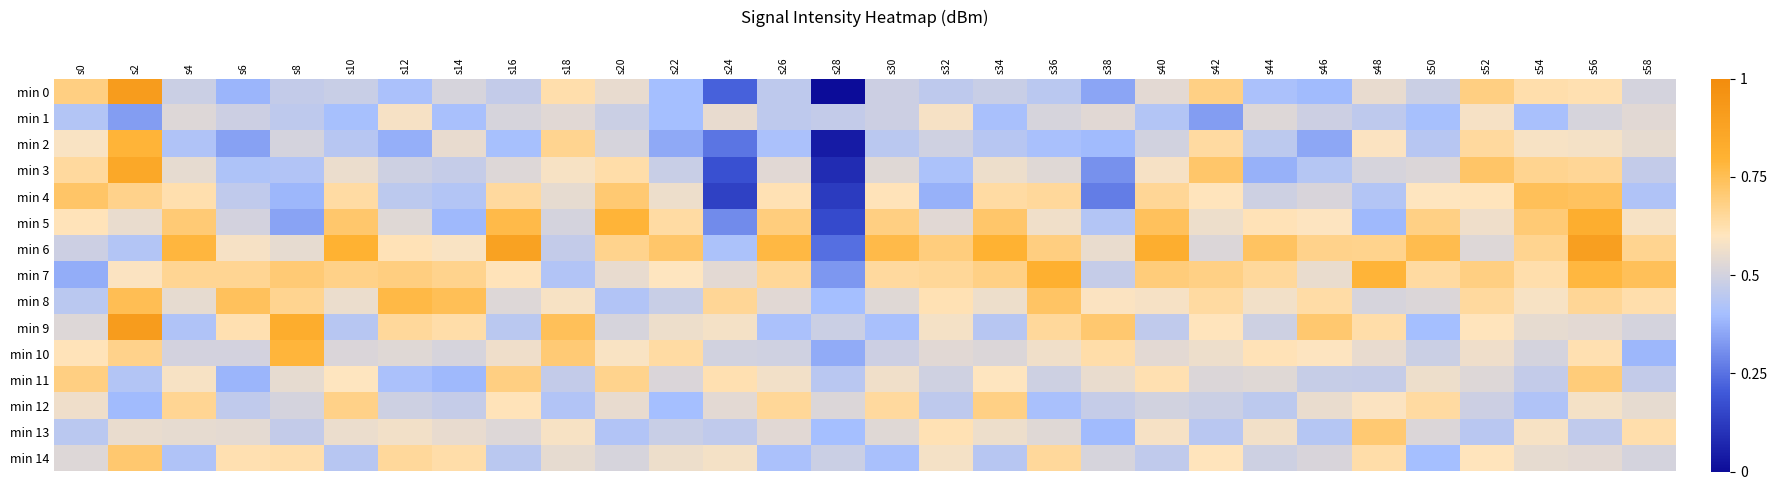

Reading left to right, extract all data points from this chart.

min 0: s0=0.7	s2=0.9	s4=0.5	s6=0.4	s8=0.5	s10=0.5	s12=0.4	s14=0.5	s16=0.5	s18=0.6	s20=0.5	s22=0.4	s24=0.2	s26=0.5	s28=0.0	s30=0.5	s32=0.5	s34=0.5	s36=0.4	s38=0.4	s40=0.5	s42=0.7	s44=0.4	s46=0.4	s48=0.6	s50=0.5	s52=0.7	s54=0.6	s56=0.6	s58=0.5
min 1: s0=0.4	s2=0.3	s4=0.5	s6=0.5	s8=0.5	s10=0.4	s12=0.6	s14=0.4	s16=0.5	s18=0.5	s20=0.5	s22=0.4	s24=0.6	s26=0.5	s28=0.5	s30=0.5	s32=0.6	s34=0.4	s36=0.5	s38=0.5	s40=0.4	s42=0.3	s44=0.5	s46=0.5	s48=0.5	s50=0.4	s52=0.6	s54=0.4	s56=0.5	s58=0.5
min 2: s0=0.6	s2=0.8	s4=0.4	s6=0.3	s8=0.5	s10=0.4	s12=0.4	s14=0.5	s16=0.4	s18=0.7	s20=0.5	s22=0.4	s24=0.3	s26=0.4	s28=0.0	s30=0.4	s32=0.5	s34=0.4	s36=0.4	s38=0.4	s40=0.5	s42=0.6	s44=0.5	s46=0.4	s48=0.6	s50=0.4	s52=0.6	s54=0.6	s56=0.6	s58=0.5
min 3: s0=0.6	s2=0.9	s4=0.5	s6=0.4	s8=0.4	s10=0.6	s12=0.5	s14=0.5	s16=0.5	s18=0.6	s20=0.6	s22=0.5	s24=0.2	s26=0.5	s28=0.1	s30=0.5	s32=0.4	s34=0.6	s36=0.5	s38=0.3	s40=0.6	s42=0.7	s44=0.4	s46=0.4	s48=0.5	s50=0.5	s52=0.7	s54=0.7	s56=0.7	s58=0.5
min 4: s0=0.7	s2=0.7	s4=0.6	s6=0.5	s8=0.4	s10=0.6	s12=0.5	s14=0.4	s16=0.6	s18=0.5	s20=0.7	s22=0.6	s24=0.1	s26=0.6	s28=0.1	s30=0.6	s32=0.4	s34=0.6	s36=0.6	s38=0.3	s40=0.7	s42=0.6	s44=0.5	s46=0.5	s48=0.4	s50=0.6	s52=0.6	s54=0.7	s56=0.7	s58=0.4
min 5: s0=0.6	s2=0.6	s4=0.7	s6=0.5	s8=0.3	s10=0.7	s12=0.5	s14=0.4	s16=0.8	s18=0.5	s20=0.8	s22=0.6	s24=0.3	s26=0.7	s28=0.2	s30=0.7	s32=0.5	s34=0.7	s36=0.6	s38=0.4	s40=0.7	s42=0.6	s44=0.6	s46=0.6	s48=0.4	s50=0.7	s52=0.6	s54=0.7	s56=0.8	s58=0.6
min 6: s0=0.5	s2=0.4	s4=0.8	s6=0.6	s8=0.5	s10=0.8	s12=0.6	s14=0.6	s16=0.9	s18=0.5	s20=0.7	s22=0.7	s24=0.4	s26=0.8	s28=0.2	s30=0.8	s32=0.7	s34=0.8	s36=0.7	s38=0.6	s40=0.8	s42=0.5	s44=0.7	s46=0.7	s48=0.7	s50=0.8	s52=0.5	s54=0.7	s56=0.9	s58=0.7
min 7: s0=0.4	s2=0.6	s4=0.7	s6=0.7	s8=0.7	s10=0.7	s12=0.7	s14=0.7	s16=0.6	s18=0.4	s20=0.5	s22=0.6	s24=0.5	s26=0.7	s28=0.3	s30=0.6	s32=0.7	s34=0.7	s36=0.8	s38=0.5	s40=0.7	s42=0.7	s44=0.7	s46=0.6	s48=0.8	s50=0.6	s52=0.7	s54=0.6	s56=0.8	s58=0.7
min 8: s0=0.4	s2=0.8	s4=0.5	s6=0.7	s8=0.7	s10=0.6	s12=0.8	s14=0.7	s16=0.5	s18=0.6	s20=0.4	s22=0.5	s24=0.7	s26=0.5	s28=0.4	s30=0.5	s32=0.6	s34=0.6	s36=0.7	s38=0.6	s40=0.6	s42=0.6	s44=0.6	s46=0.6	s48=0.5	s50=0.5	s52=0.6	s54=0.6	s56=0.7	s58=0.6
min 9: s0=0.5	s2=0.9	s4=0.4	s6=0.6	s8=0.8	s10=0.4	s12=0.7	s14=0.6	s16=0.4	s18=0.7	s20=0.5	s22=0.6	s24=0.6	s26=0.4	s28=0.5	s30=0.4	s32=0.6	s34=0.4	s36=0.6	s38=0.7	s40=0.5	s42=0.6	s44=0.5	s46=0.7	s48=0.6	s50=0.4	s52=0.6	s54=0.5	s56=0.5	s58=0.5
min 10: s0=0.6	s2=0.7	s4=0.5	s6=0.5	s8=0.8	s10=0.5	s12=0.5	s14=0.5	s16=0.6	s18=0.7	s20=0.6	s22=0.6	s24=0.5	s26=0.5	s28=0.4	s30=0.5	s32=0.5	s34=0.5	s36=0.6	s38=0.6	s40=0.5	s42=0.6	s44=0.6	s46=0.6	s48=0.6	s50=0.5	s52=0.6	s54=0.5	s56=0.6	s58=0.4
min 11: s0=0.7	s2=0.4	s4=0.6	s6=0.4	s8=0.5	s10=0.6	s12=0.4	s14=0.4	s16=0.7	s18=0.5	s20=0.7	s22=0.5	s24=0.6	s26=0.6	s28=0.4	s30=0.6	s32=0.5	s34=0.6	s36=0.5	s38=0.6	s40=0.6	s42=0.5	s44=0.5	s46=0.5	s48=0.5	s50=0.6	s52=0.5	s54=0.5	s56=0.7	s58=0.5
min 12: s0=0.6	s2=0.4	s4=0.7	s6=0.5	s8=0.5	s10=0.7	s12=0.5	s14=0.5	s16=0.6	s18=0.4	s20=0.5	s22=0.4	s24=0.5	s26=0.7	s28=0.5	s30=0.6	s32=0.5	s34=0.7	s36=0.4	s38=0.5	s40=0.5	s42=0.5	s44=0.5	s46=0.6	s48=0.6	s50=0.6	s52=0.5	s54=0.4	s56=0.6	s58=0.5
min 13: s0=0.4	s2=0.6	s4=0.5	s6=0.5	s8=0.5	s10=0.6	s12=0.6	s14=0.5	s16=0.5	s18=0.6	s20=0.4	s22=0.5	s24=0.5	s26=0.5	s28=0.4	s30=0.5	s32=0.6	s34=0.6	s36=0.5	s38=0.4	s40=0.6	s42=0.4	s44=0.6	s46=0.4	s48=0.7	s50=0.5	s52=0.4	s54=0.6	s56=0.5	s58=0.6
min 14: s0=0.5	s2=0.7	s4=0.4	s6=0.6	s8=0.6	s10=0.4	s12=0.7	s14=0.6	s16=0.4	s18=0.5	s20=0.5	s22=0.6	s24=0.6	s26=0.4	s28=0.5	s30=0.4	s32=0.6	s34=0.4	s36=0.6	s38=0.5	s40=0.5	s42=0.6	s44=0.5	s46=0.5	s48=0.6	s50=0.4	s52=0.6	s54=0.5	s56=0.5	s58=0.5